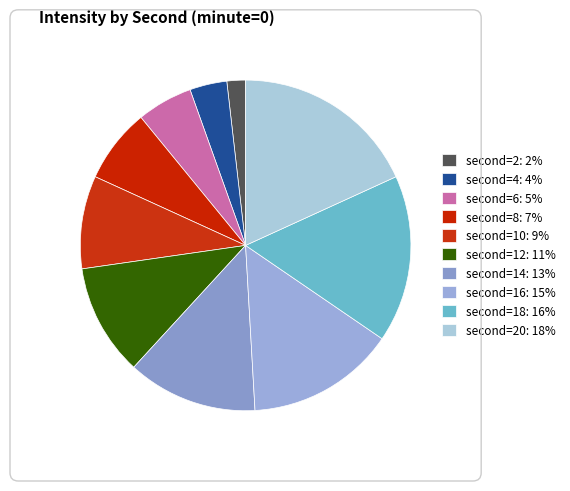

Is there any slice that represents more than half of the pie?

No